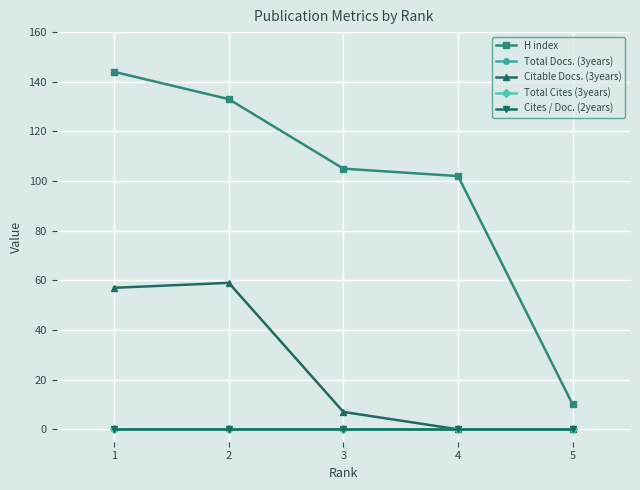

List the labels in order of Total Docs. (3years) value, largest first.

1, 2, 3, 4, 5